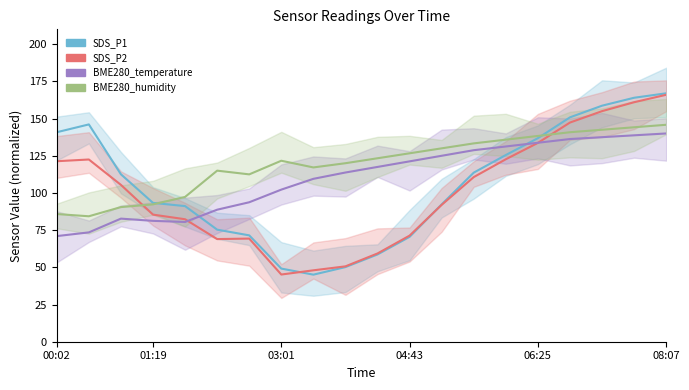

Read the SDS_P2 value at 10.

59.3